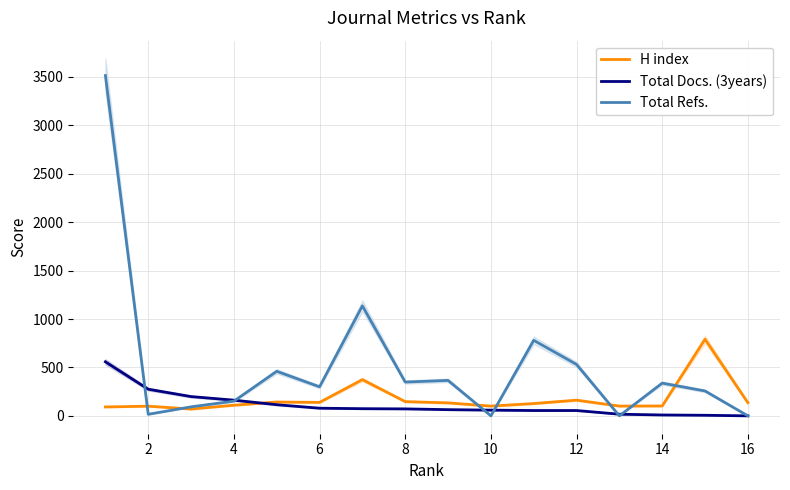

What is the highest value of the H index series?

791